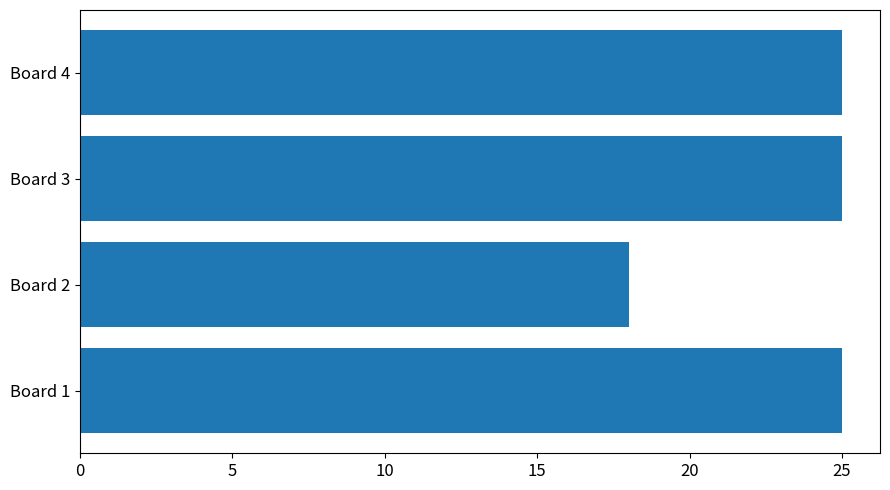

What is the average value?

23